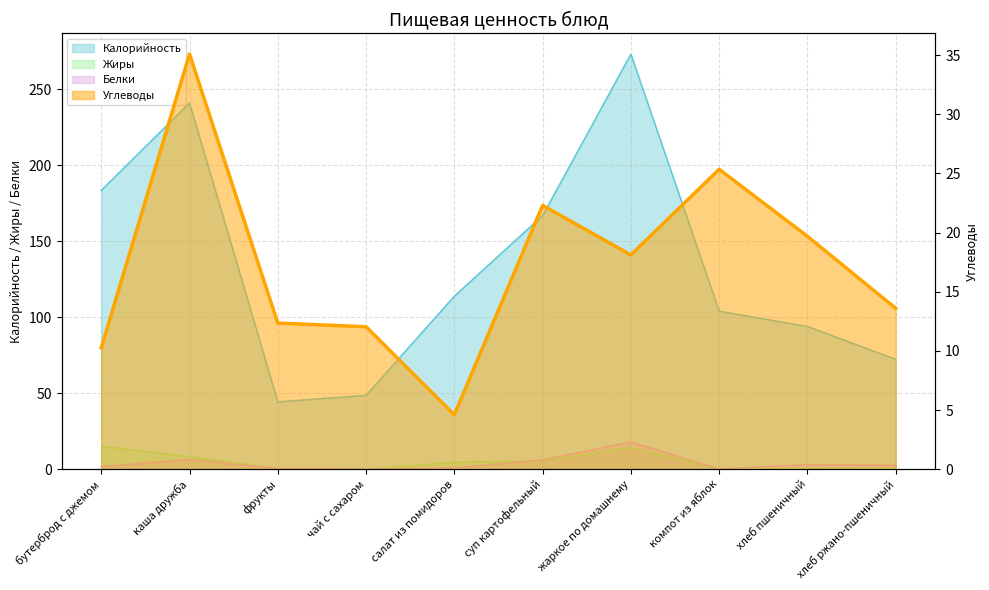

List the series in order of their peak value, highest first.

Калорийность, Углеводы, Белки, Жиры